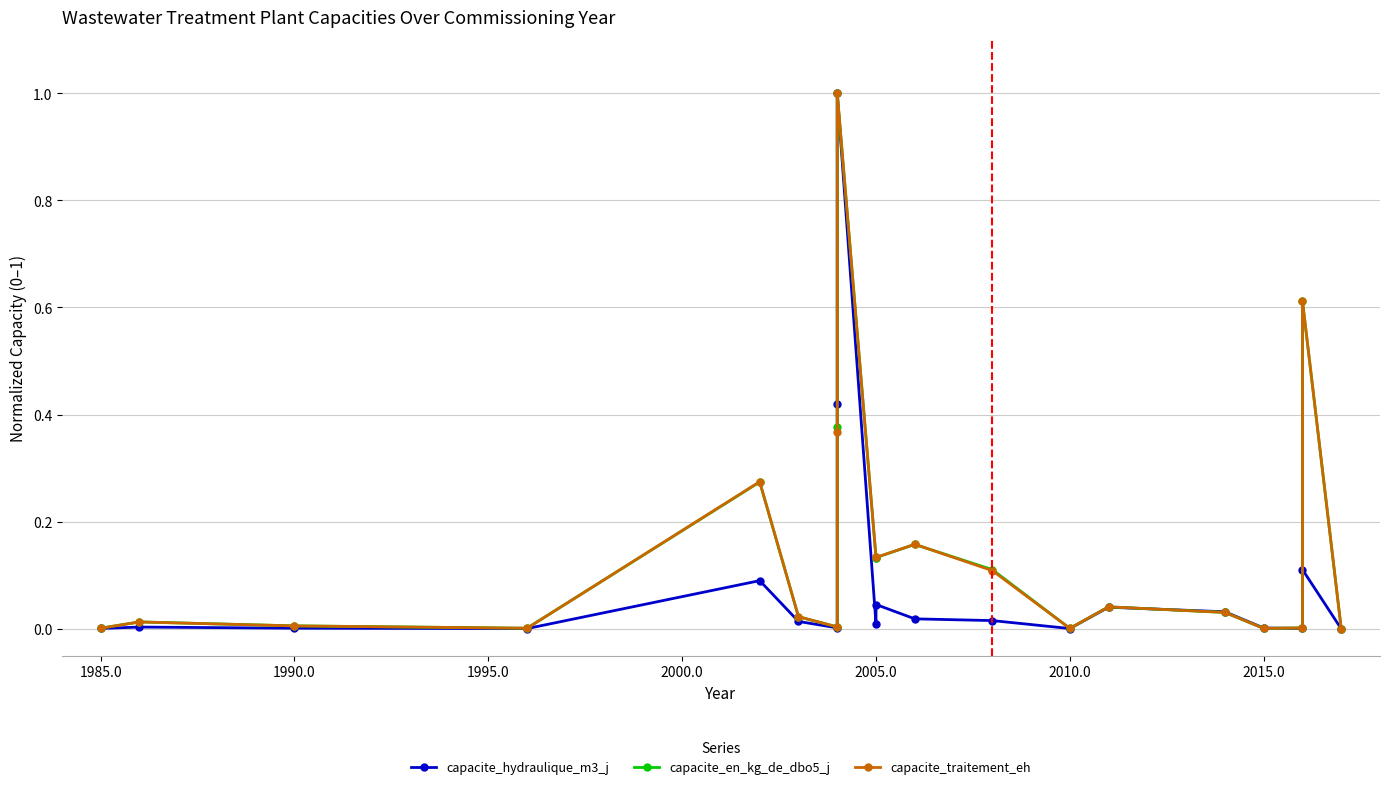

At how many categories does at least one series exceed 0?

19